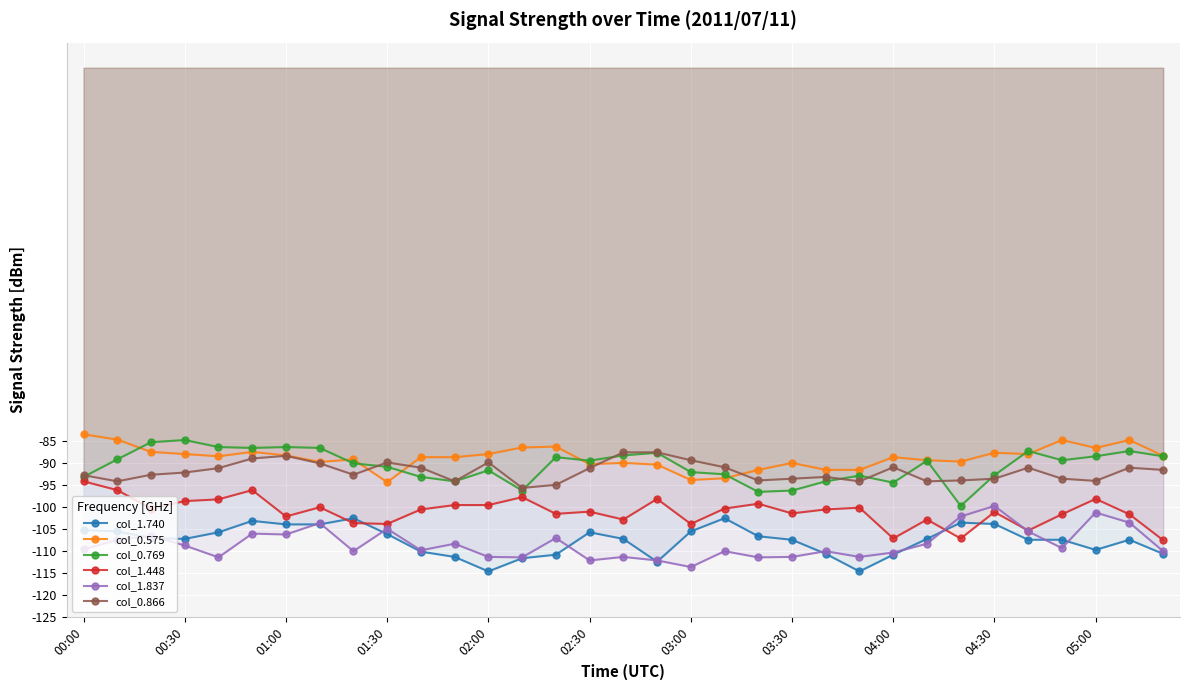

True or false: col_1.837 has a value of -168.8 at 11.

False